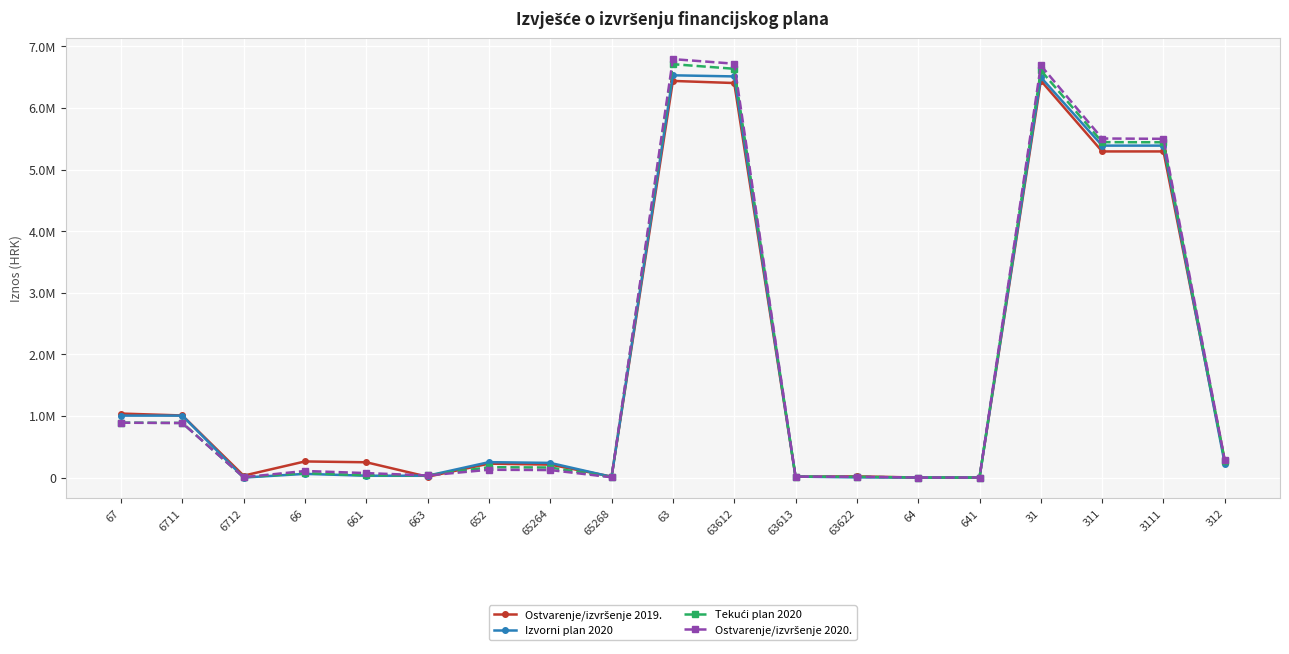

Between 663 and 65264, which series saw the biggest shift?

Izvorni plan 2020